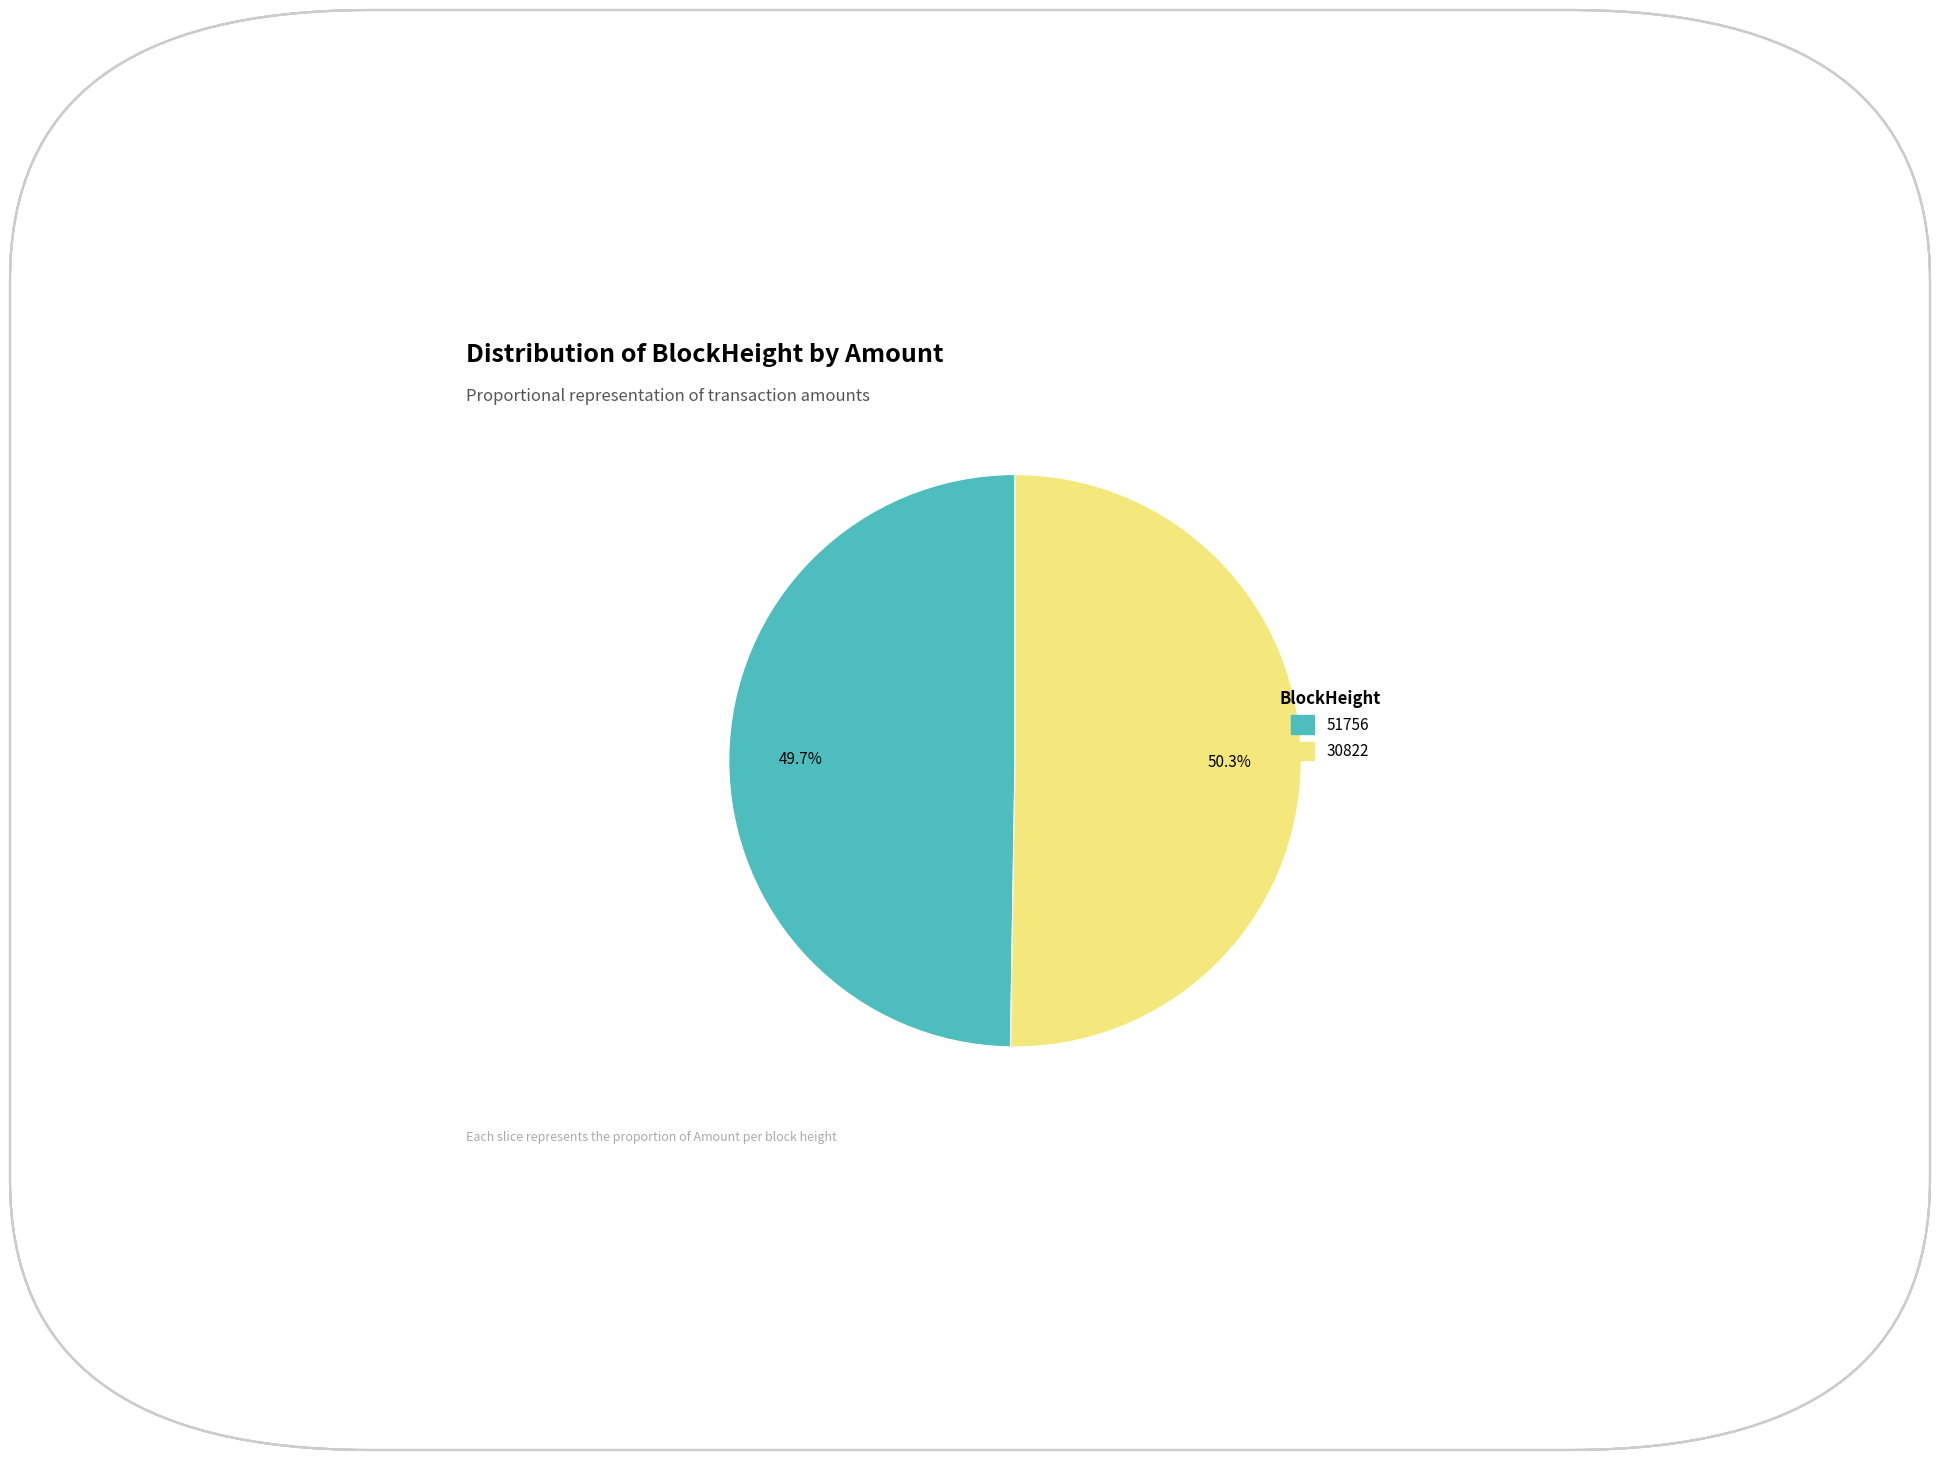

What is the ratio of the value at 30822 to the value at 51756?

1.0